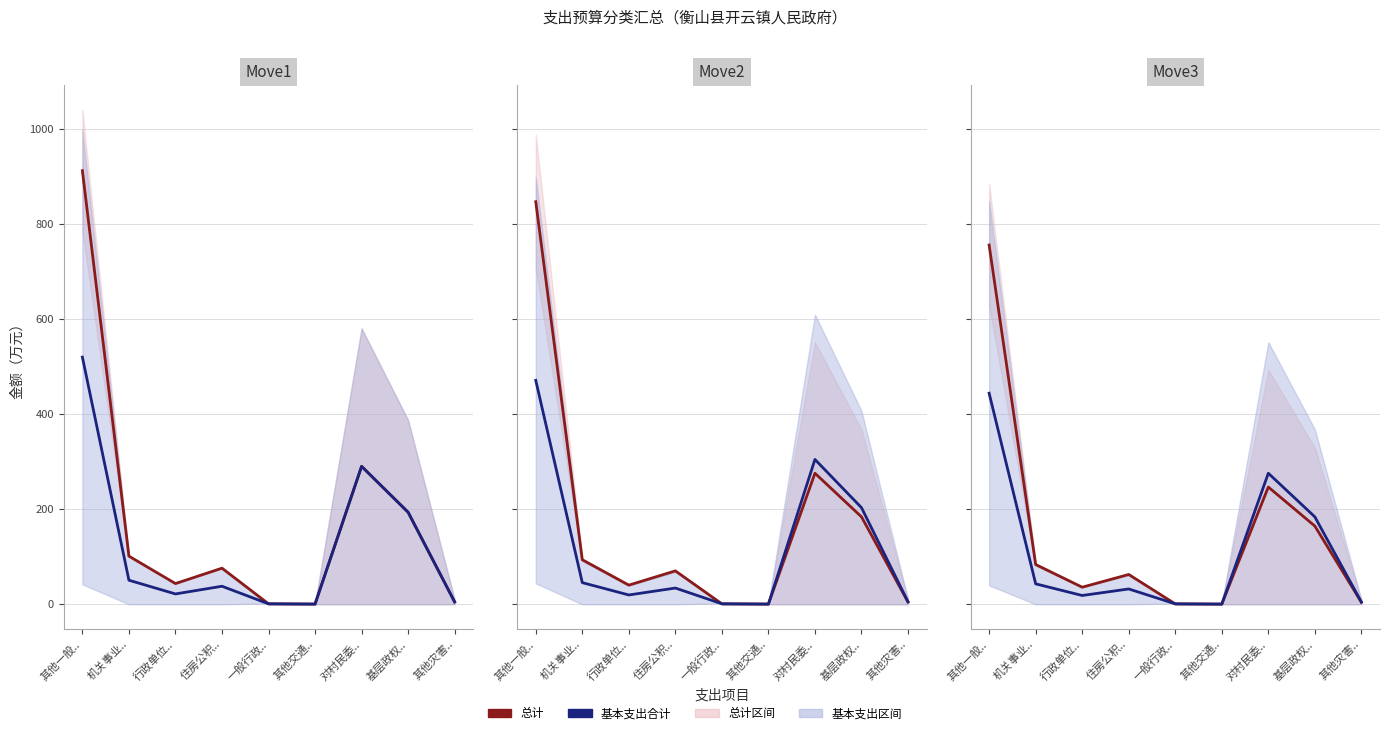

True or false: 总计 has a value of 756.4 at 其他一般...

True